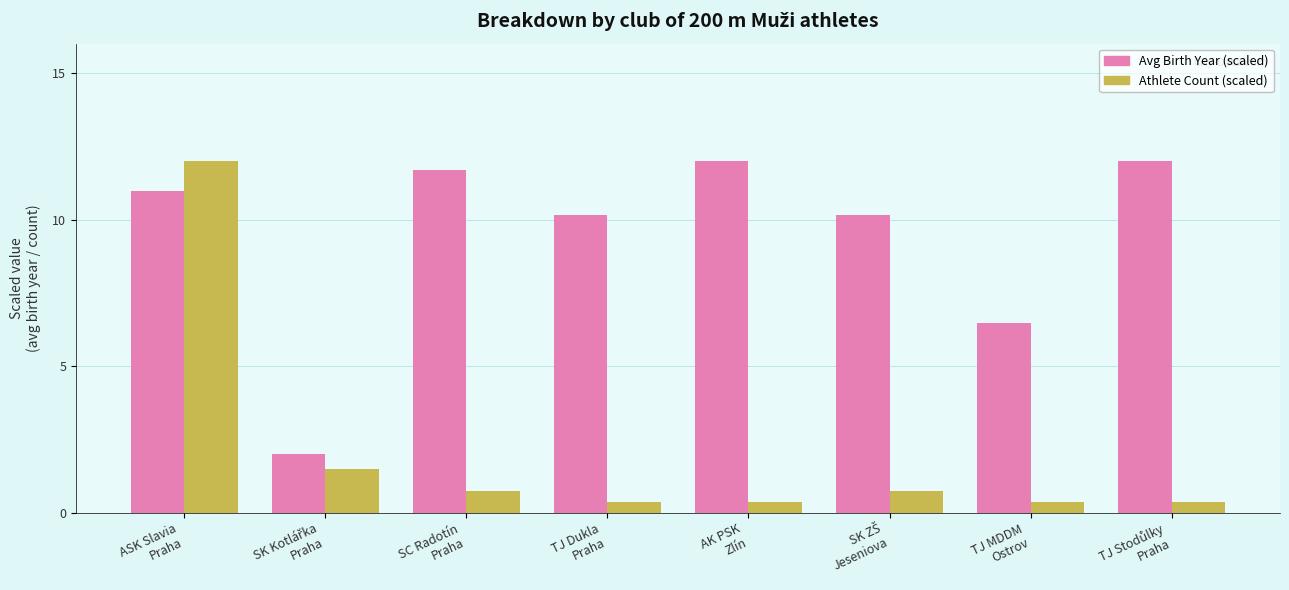

What is the minimum value for Avg Birth Year (scaled)?

2.0